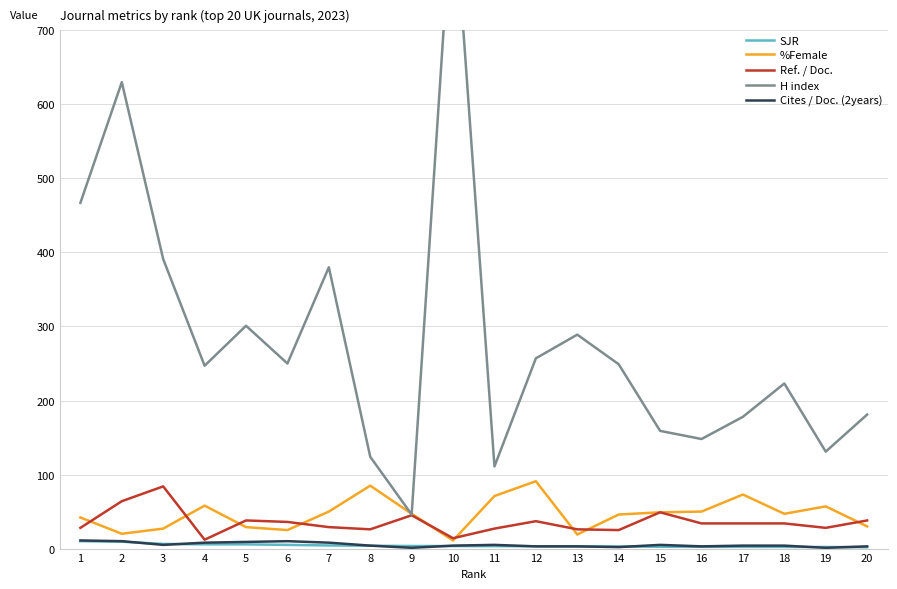

What is the lowest value of the %Female series?

11.0